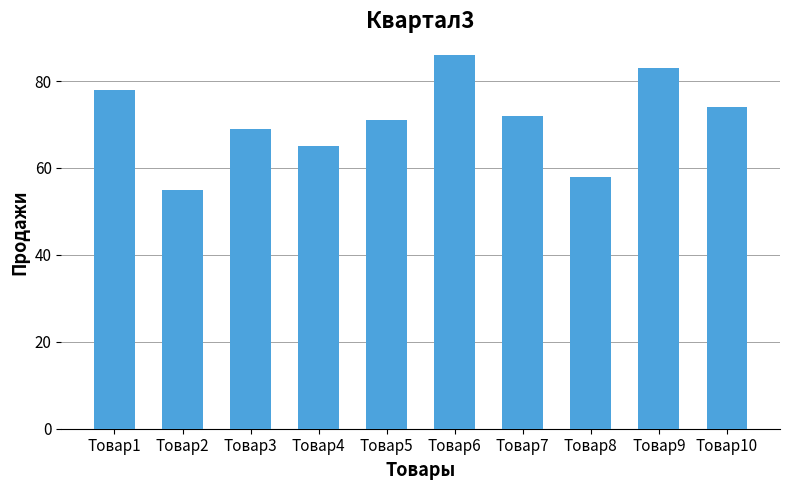

True or false: the data shows 58 at Товар8.

True